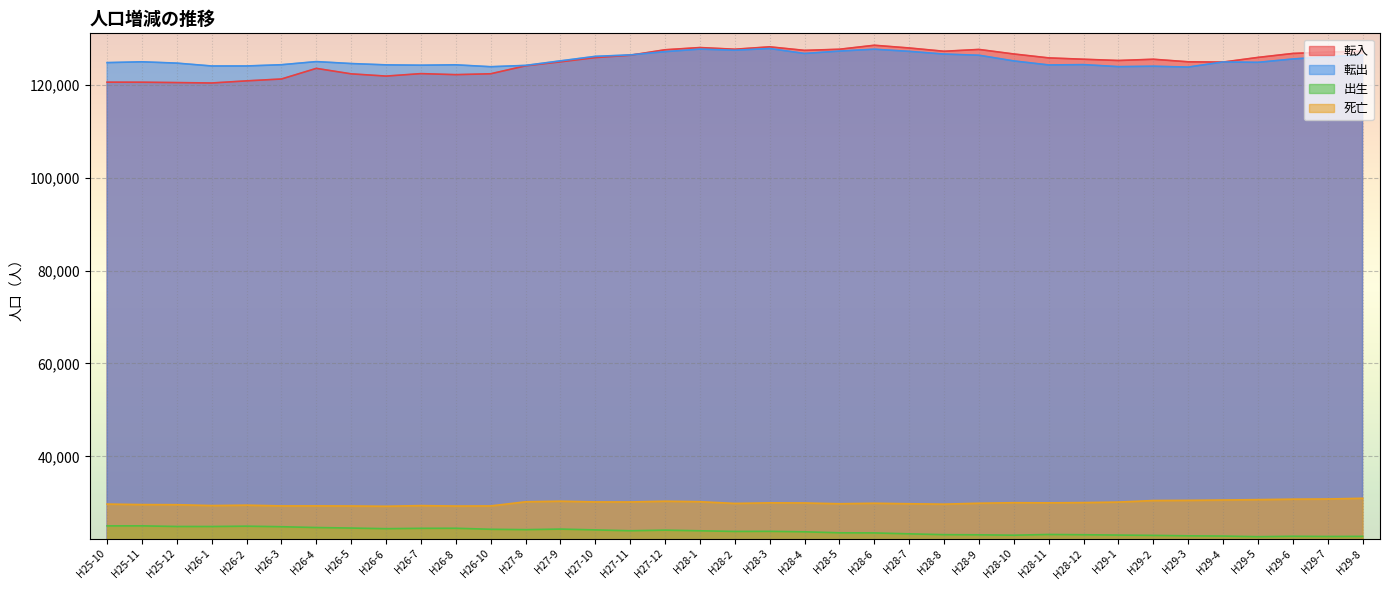

Which series has the widest spread of values?

転入